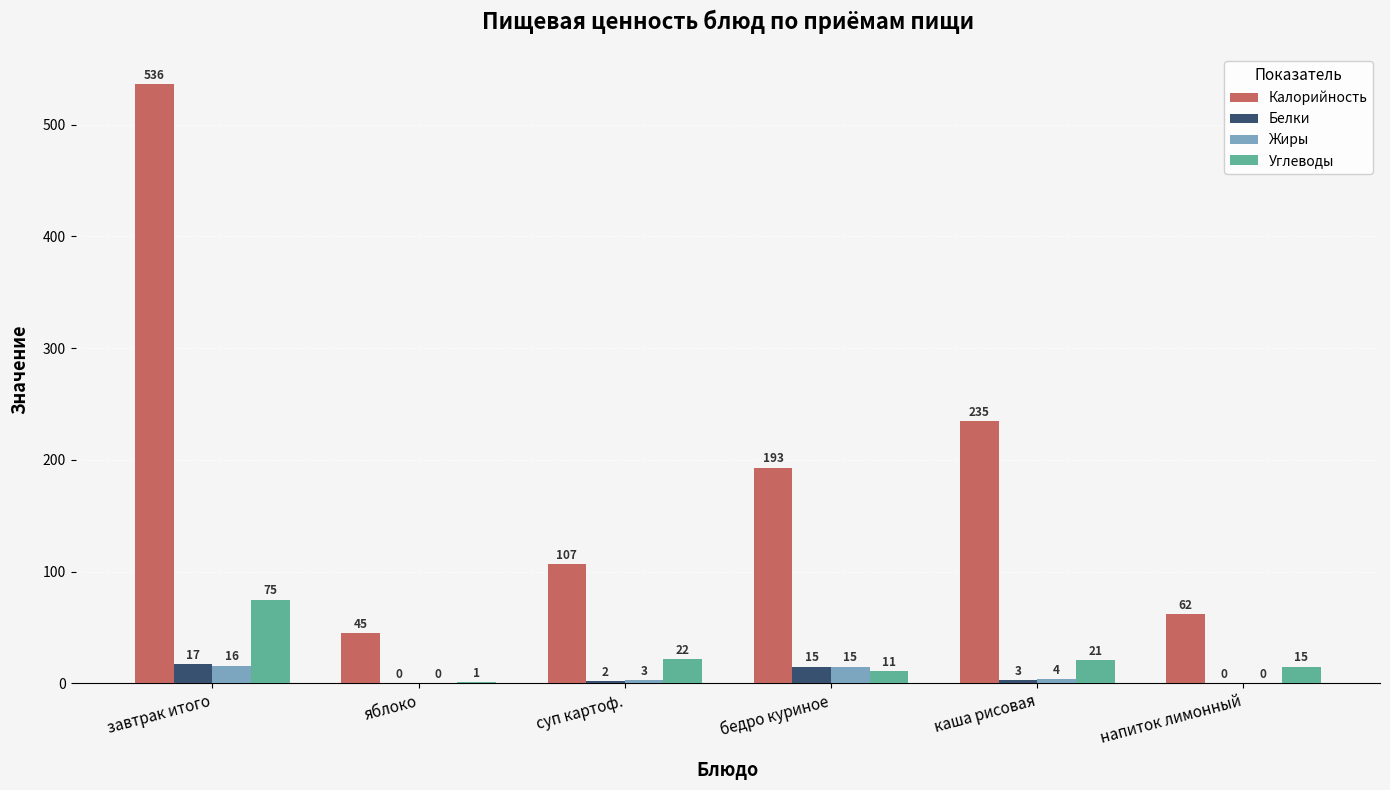

True or false: Белки has a value of 0 at напиток лимонный.

True